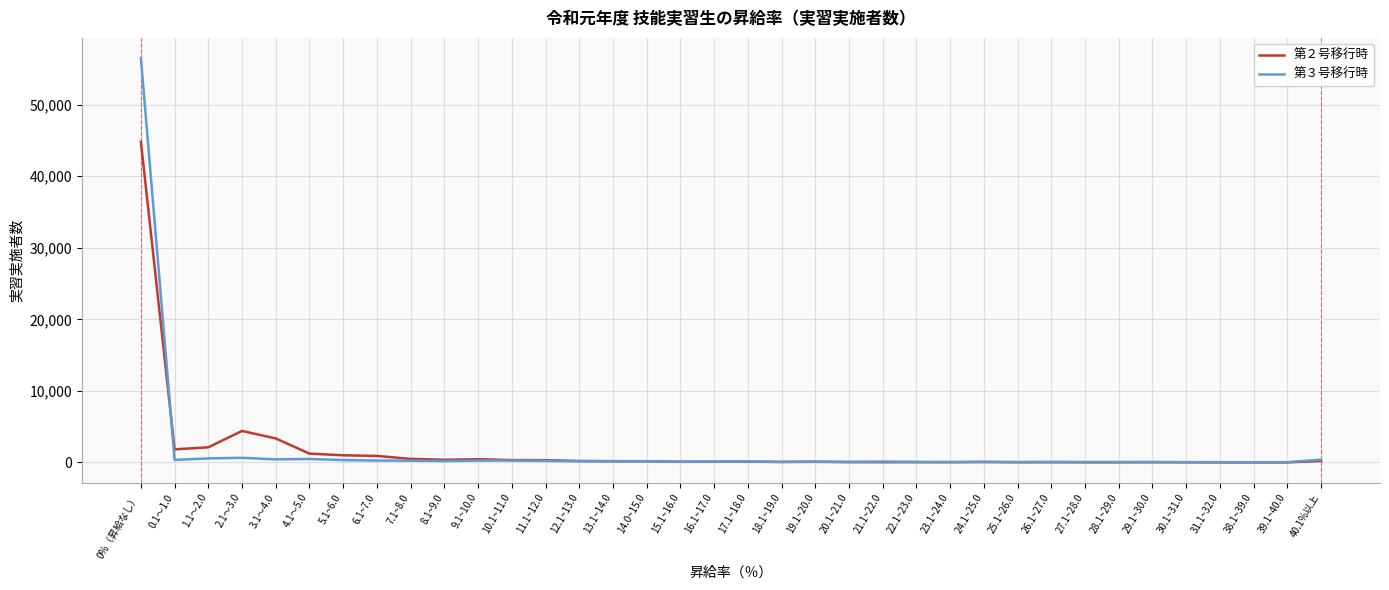

Rank the series by their maximum value, from highest to lowest.

第３号移行時, 第２号移行時